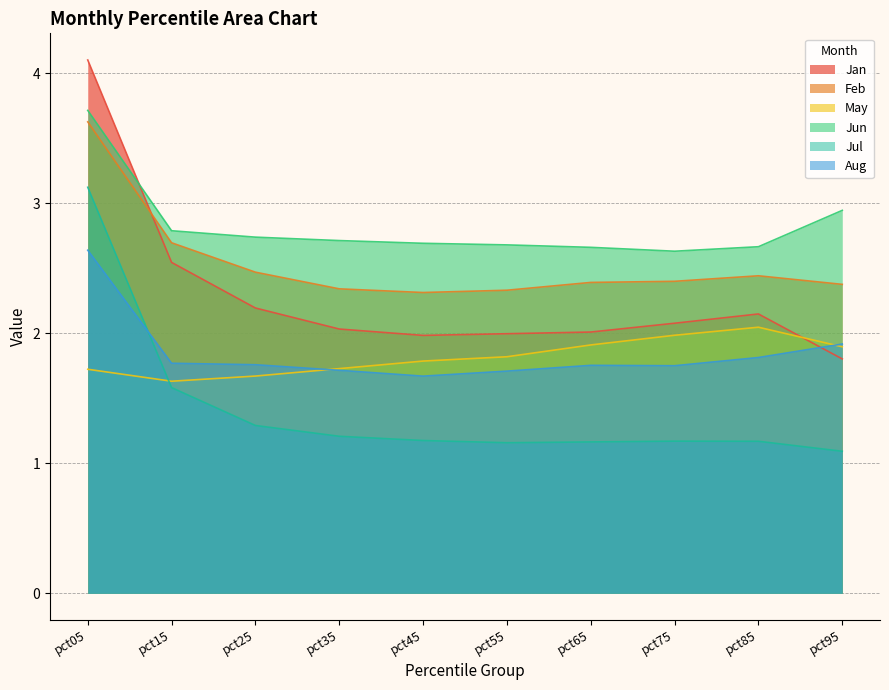

What is the sum of all Jun values?

28.2